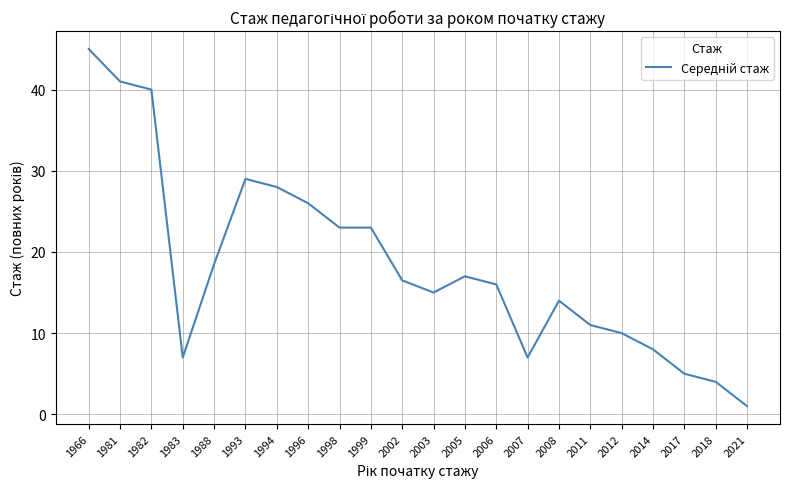

Is it true that the value at 2003 is 7.0?

False